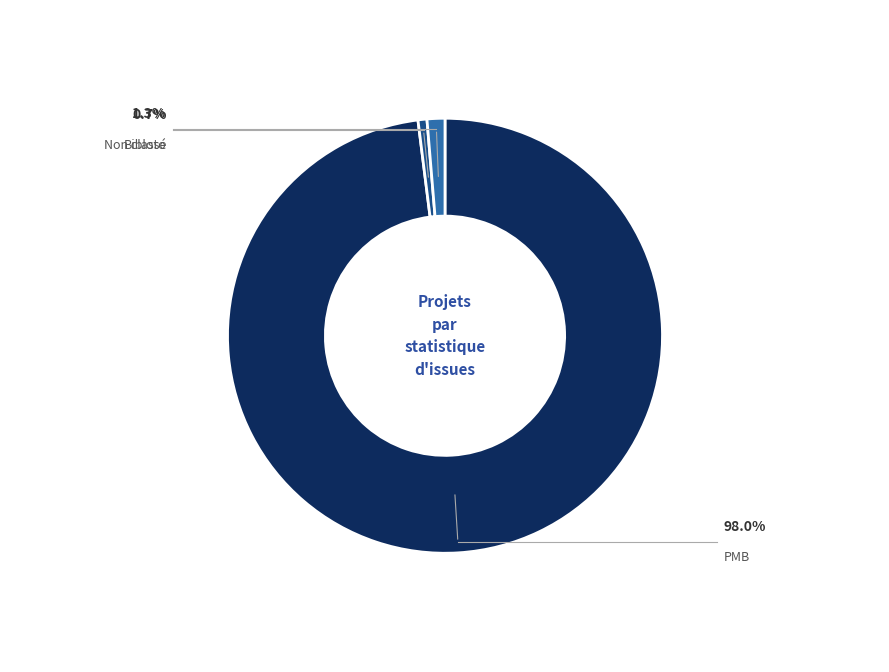

How many segments does this pie chart have?

3